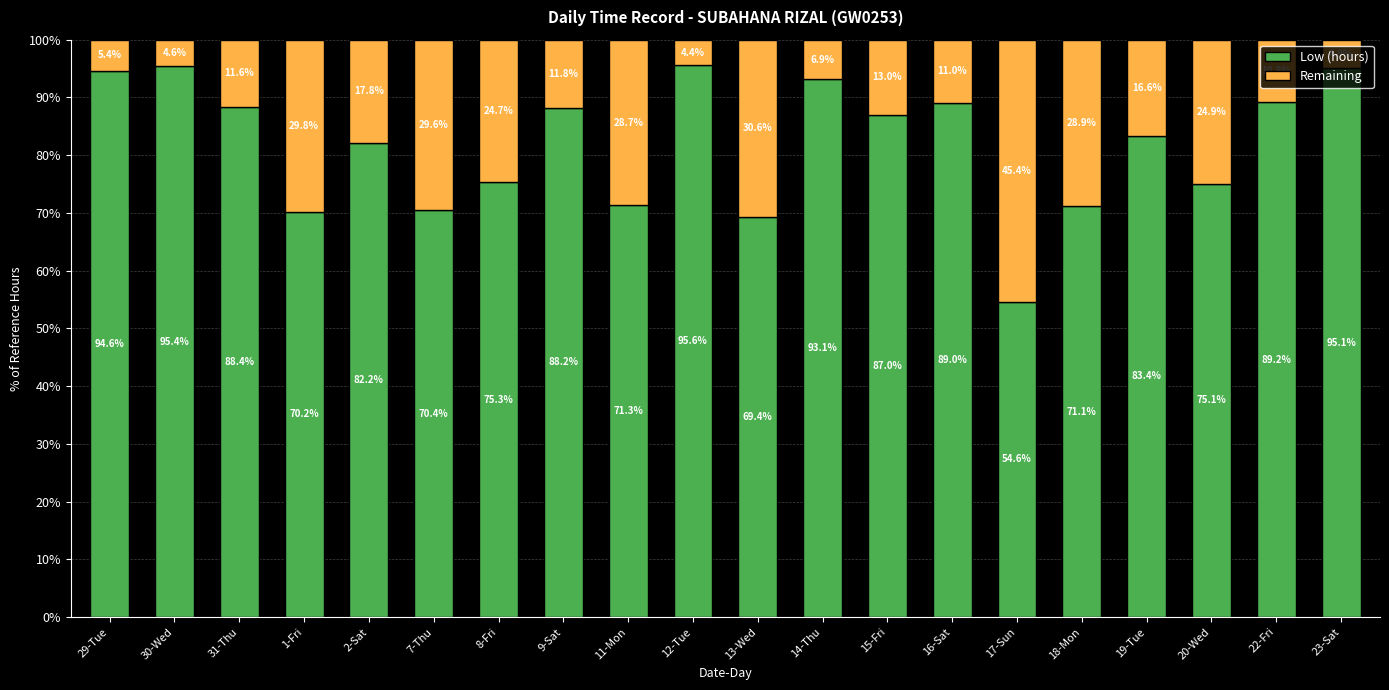

How many data points in Low (hours) are less than 87?

10